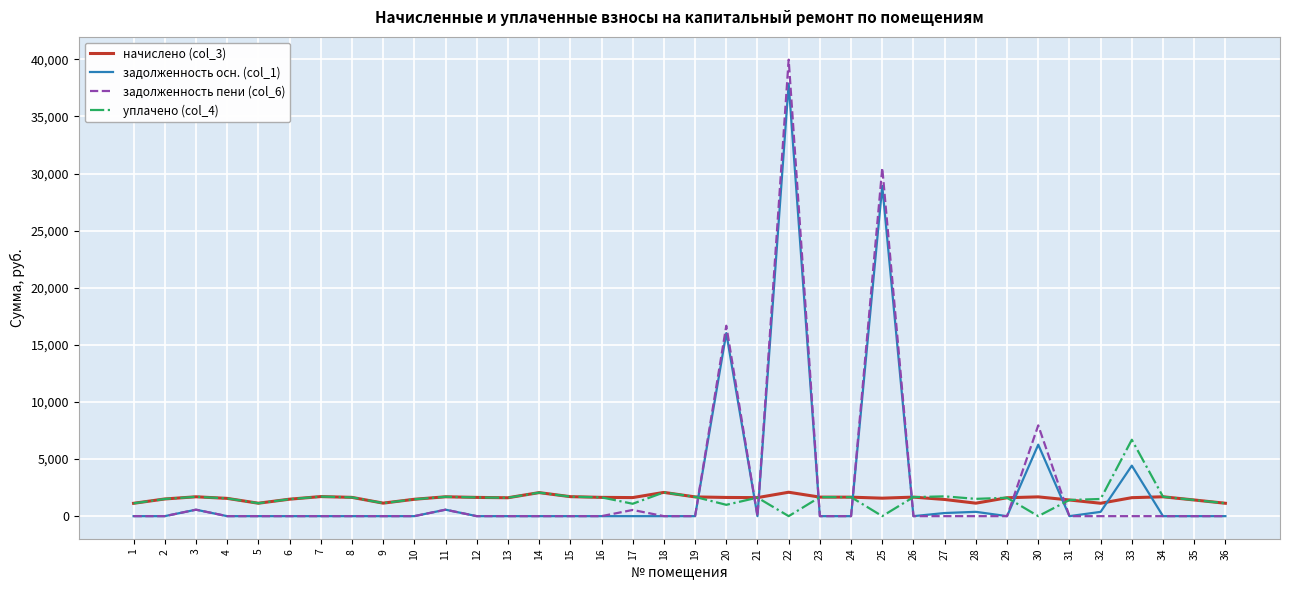

Which series has the widest spread of values?

задолженность пени (col_6)